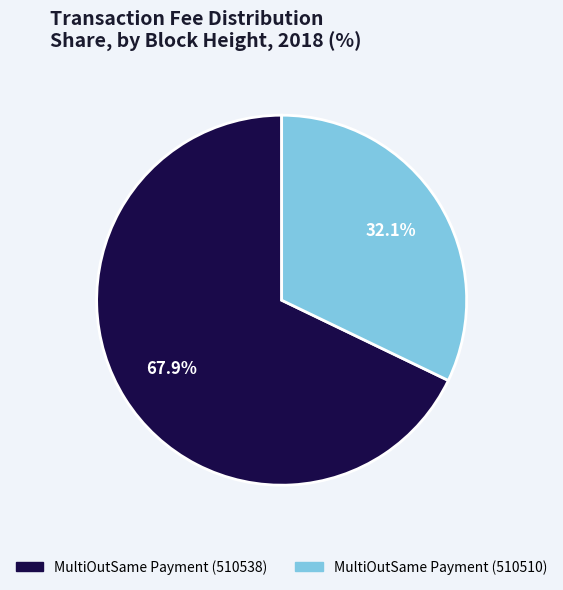

What is the total percentage of MultiOutSame Payment (510538) and MultiOutSame Payment (510510)?

100.0%